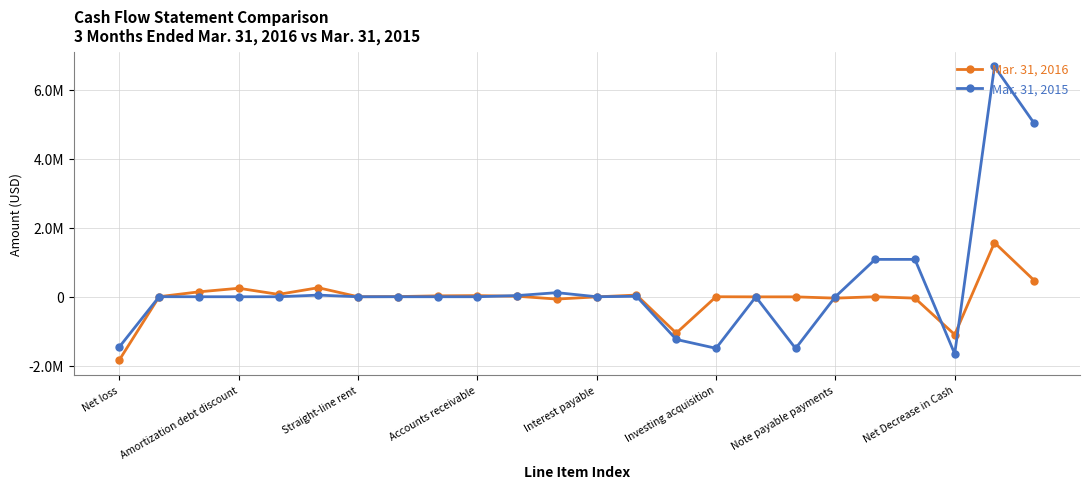

What are all the series names shown in the legend?

Mar. 31, 2016, Mar. 31, 2015